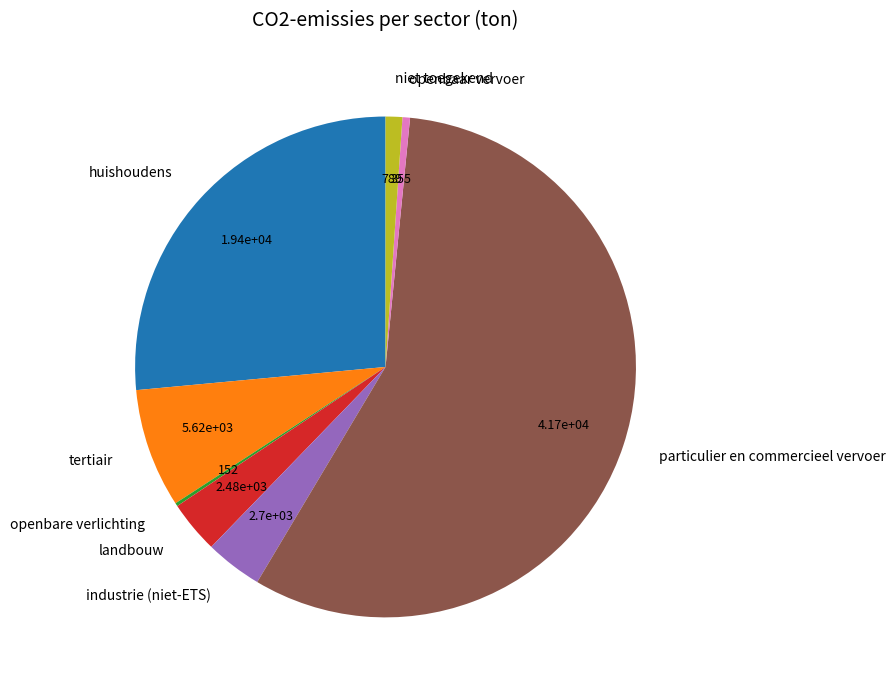

Which category accounts for the majority?

particulier en commercieel vervoer